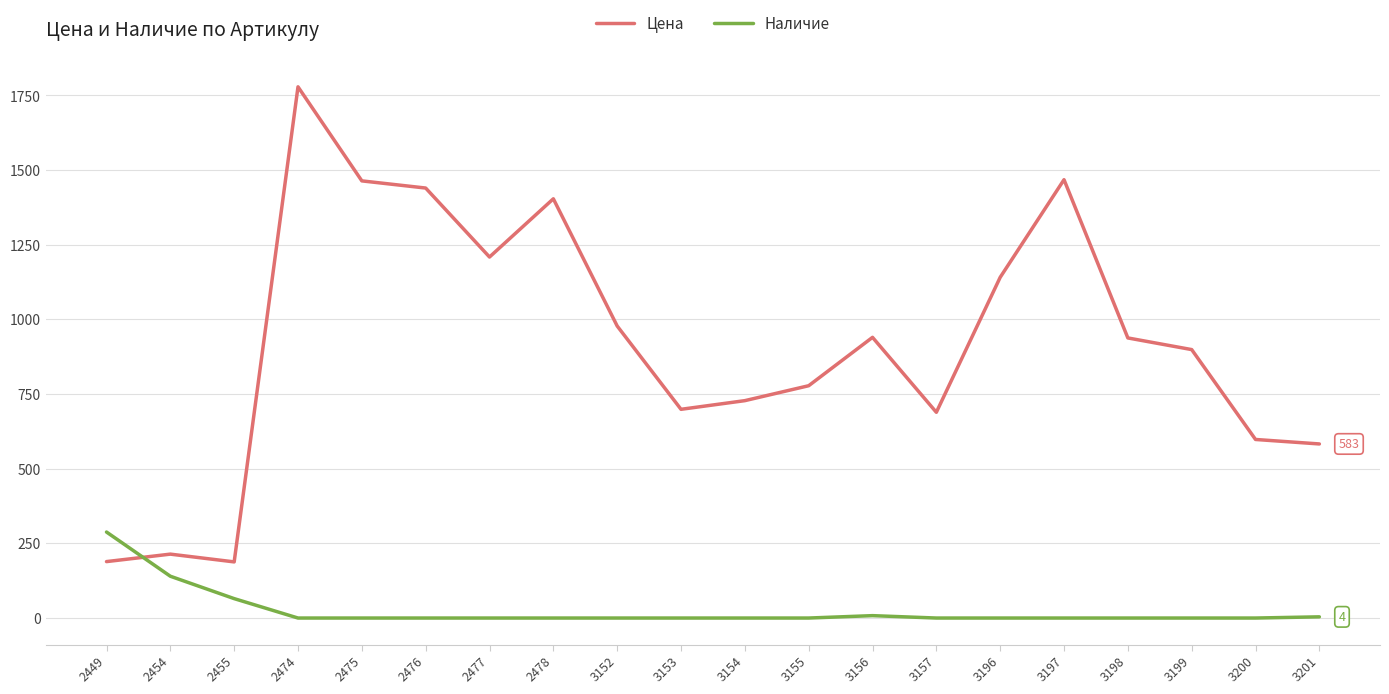

List the series in order of their peak value, lowest first.

Наличие, Цена